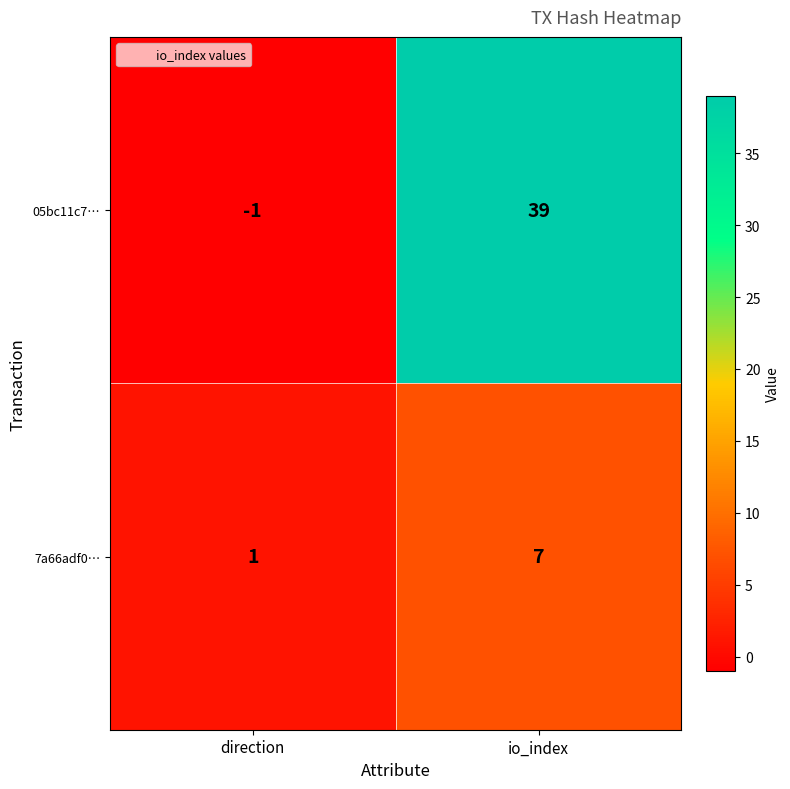

The 05bc11c7… series shows -1 at direction. True or false?

True